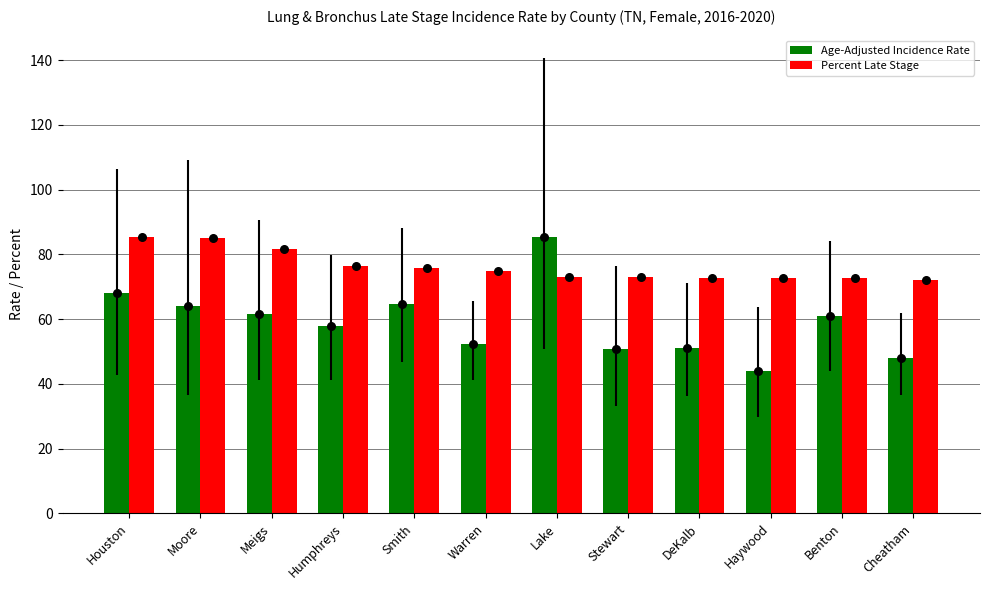

Which series reaches the minimum Y coordinate?

Age-Adjusted Incidence Rate